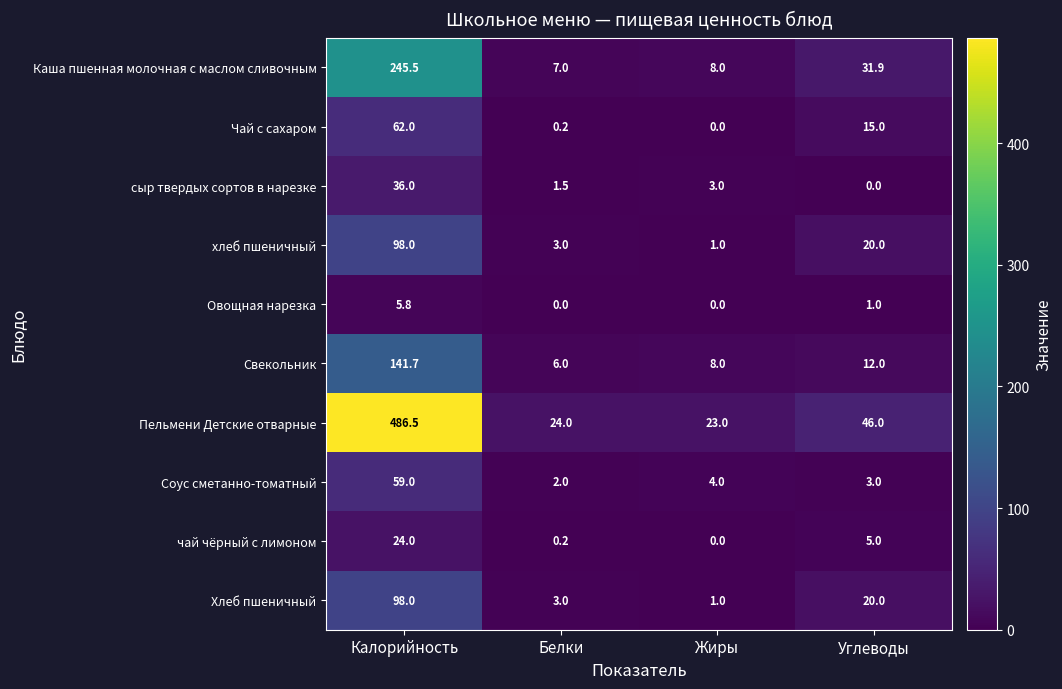

True or false: хлеб пшеничный has a value of 1.0 at Жиры.

True